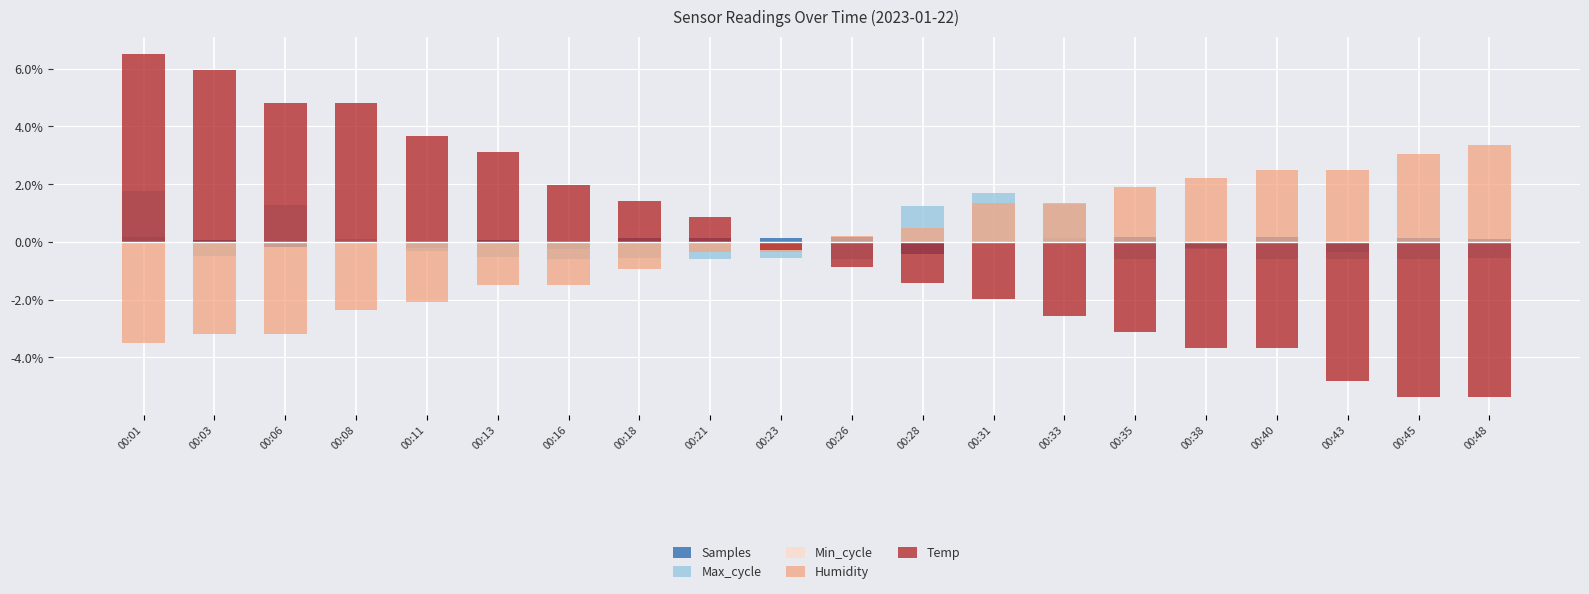

Count the number of data series in this chart.

5